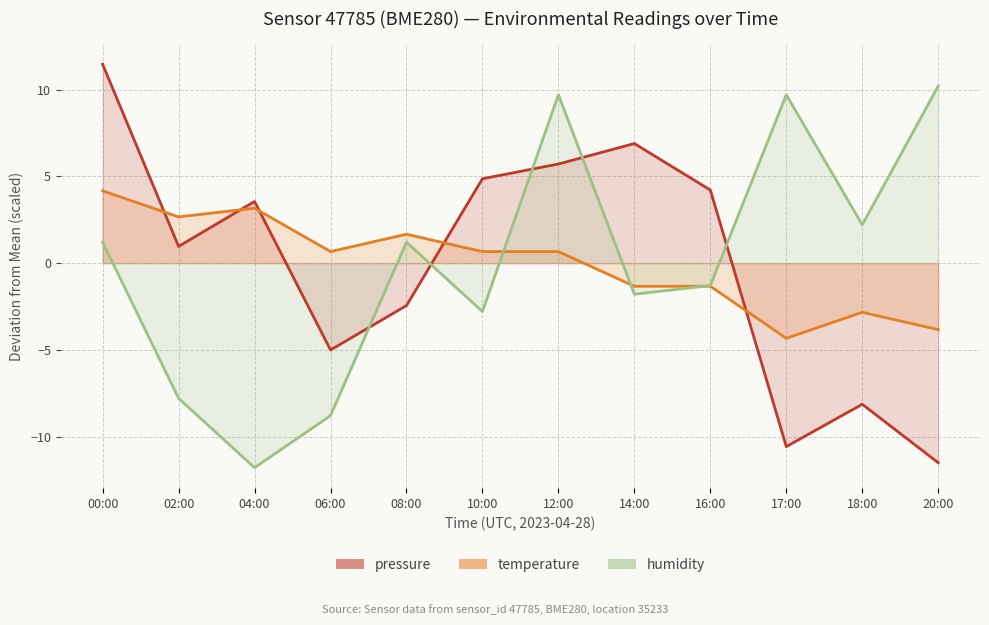

What is the highest value of the humidity series?

10.2